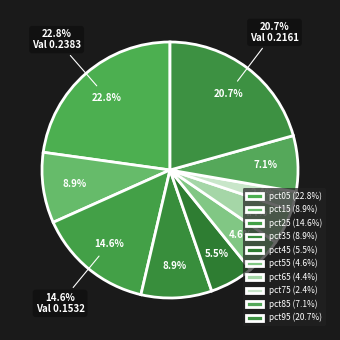

What percentage is the pct15 slice, to the nearest percent?

9%